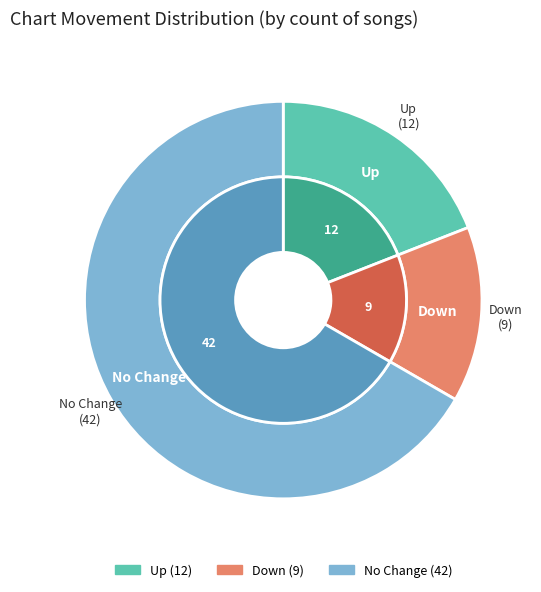

To the nearest percent, what is the difference between the largest and smallest slice percentages?

52%